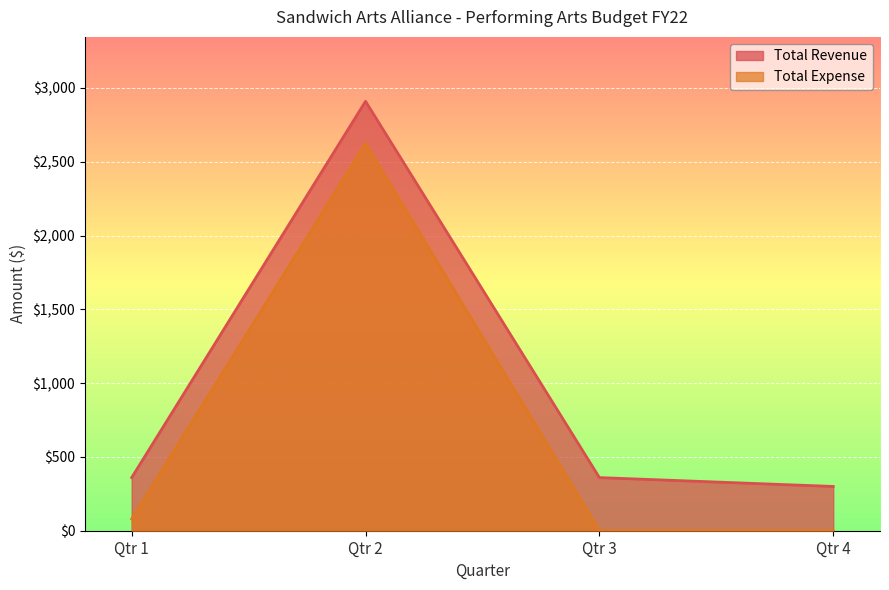

At Qtr 2 Showcase, list the series in order from smallest to largest.

Total Expense, Total Revenue